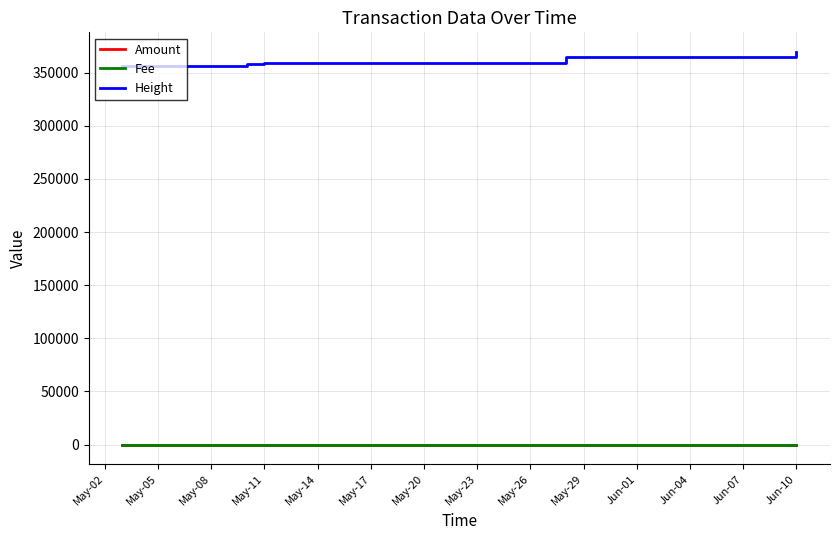

Count the number of data series in this chart.

3